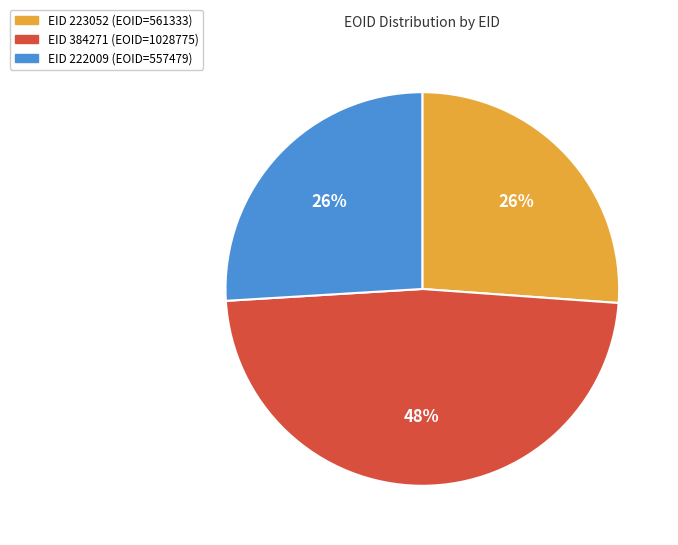

How many slices are in this pie chart?

3